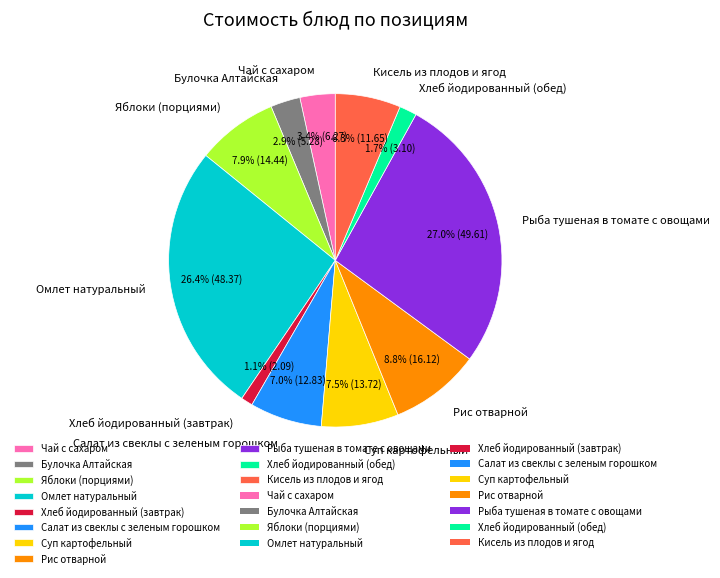

To the nearest percent, what is the difference between the largest and smallest slice percentages?

26%